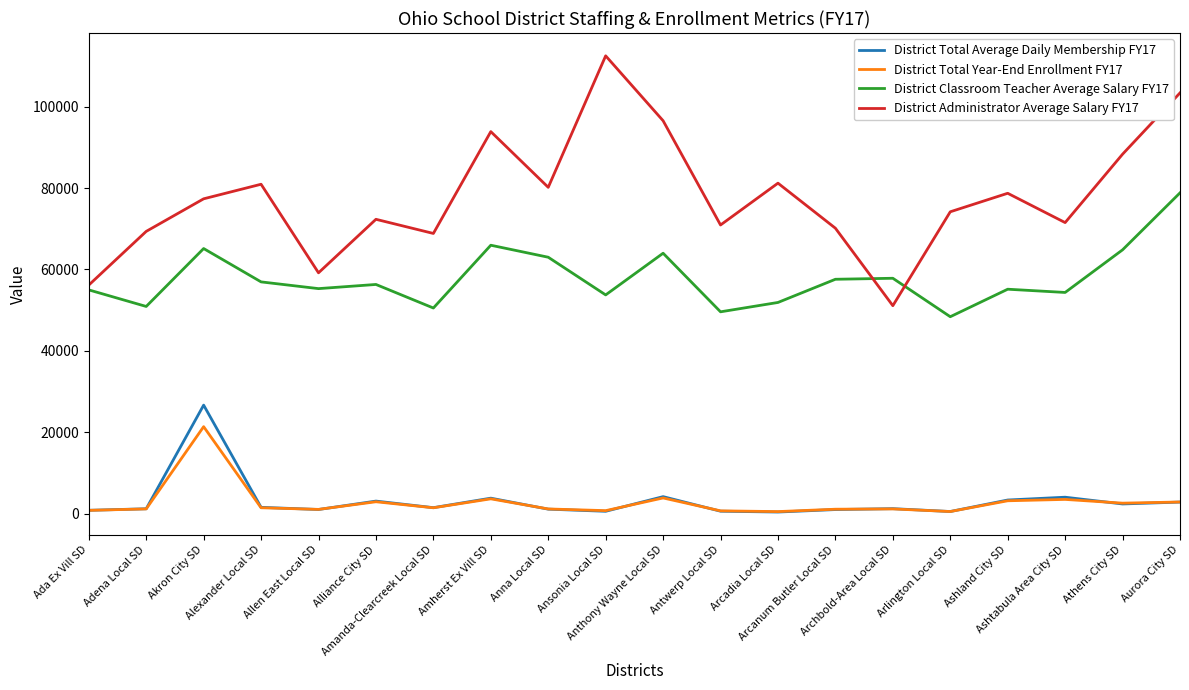

Is it true that District Total Average Daily Membership FY17 equals 625.8 at Ansonia Local SD?

True